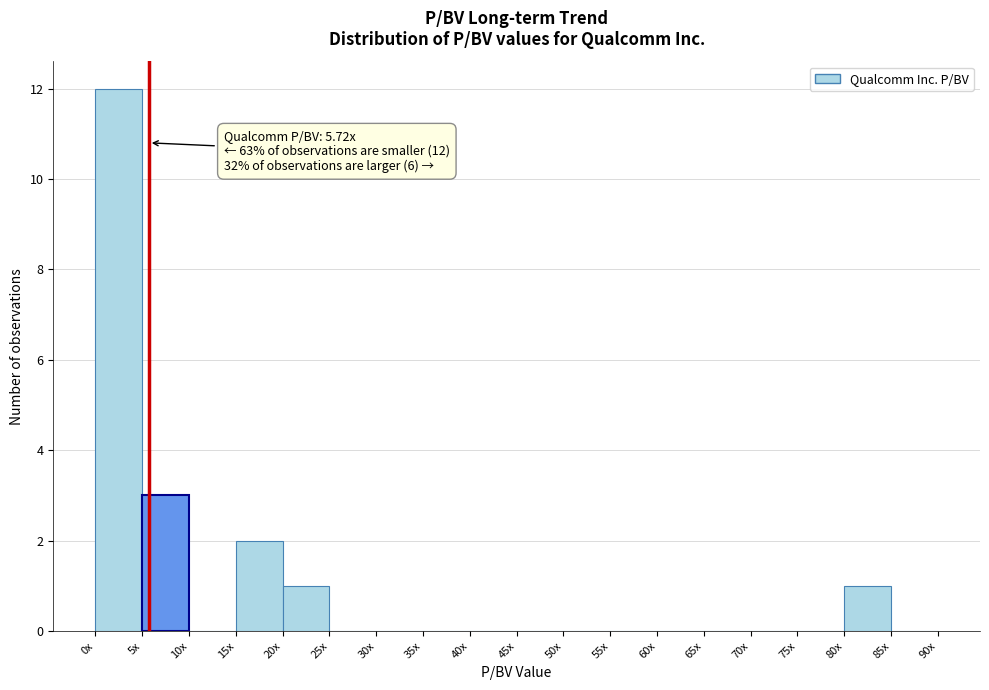

Reading right to left, what are all the values shown in this chart?

85x=0	80x=1	75x=0	70x=0	65x=0	60x=0	55x=0	50x=0	45x=0	40x=0	35x=0	30x=0	25x=0	20x=1	15x=2	10x=0	5x=3	0x=12